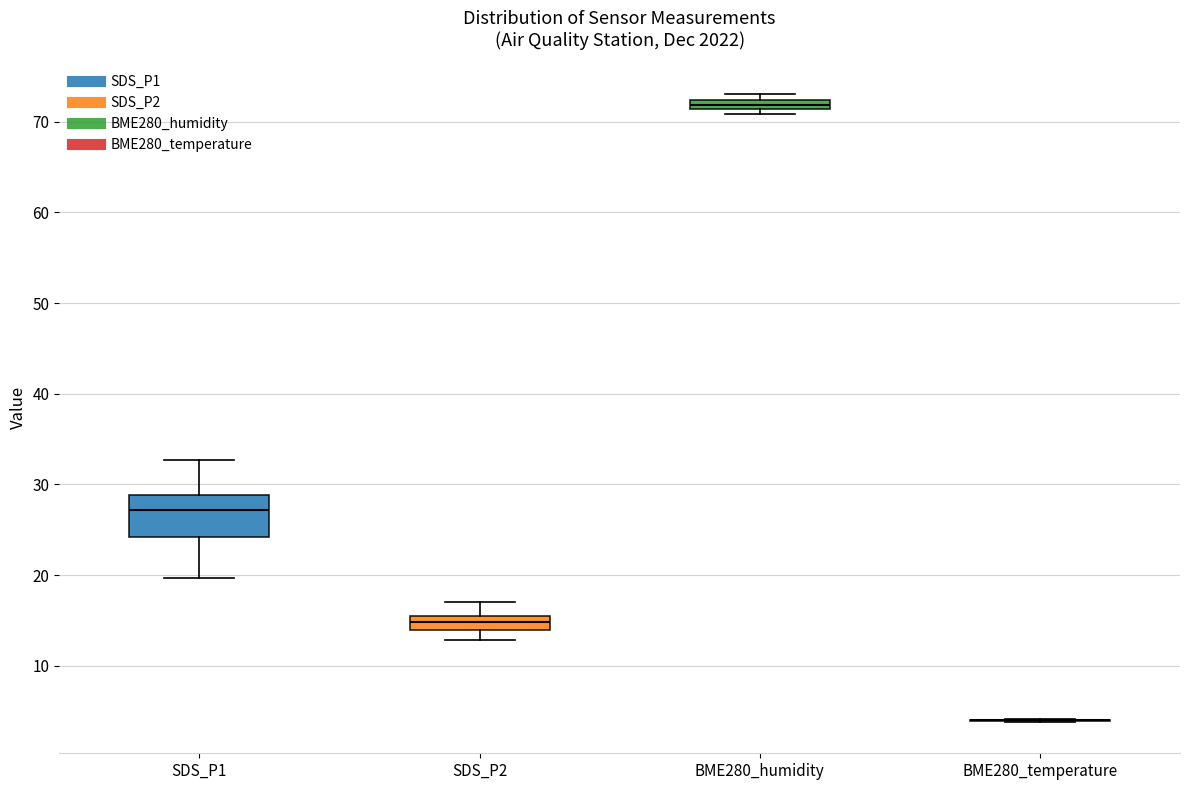

Where does the lower whisker of the box for SDS_P1 end on the y-axis? The values are not printed on the chart, so give them approximately, as read against the axis.

20